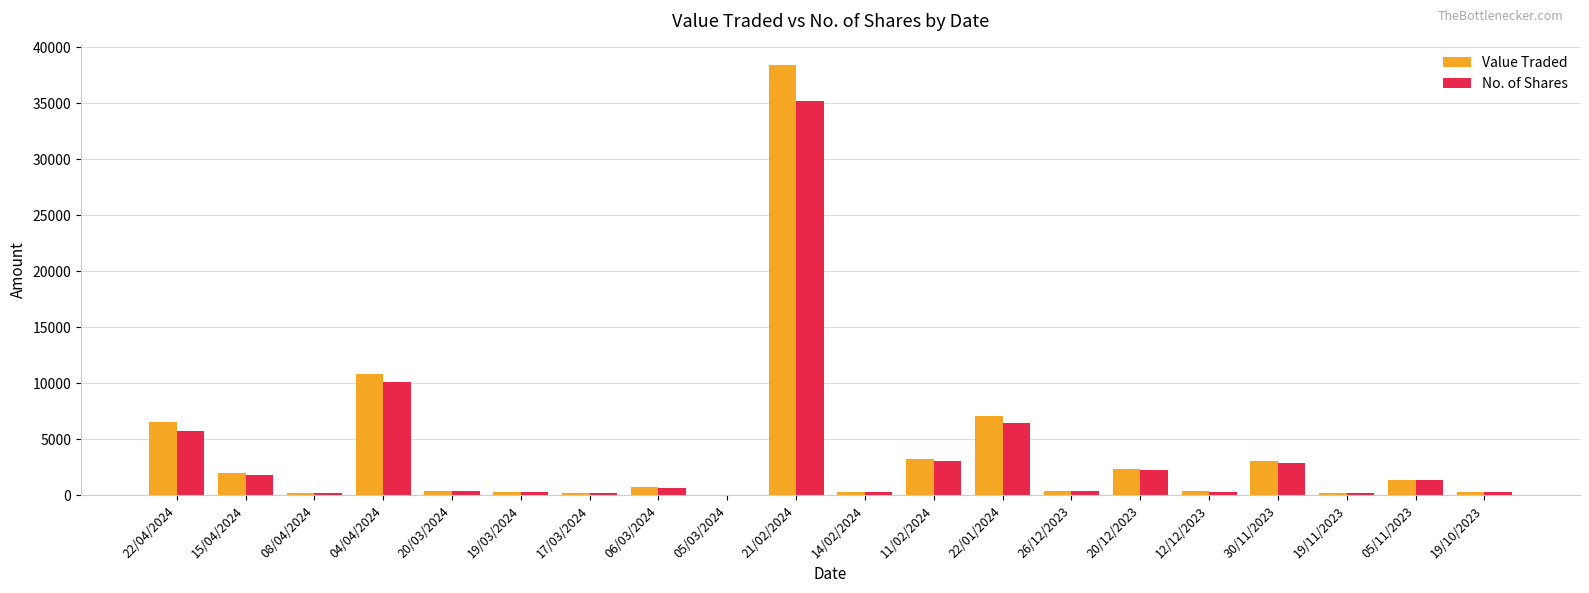

Read the Value Traded value at 17/03/2024, to the nearest 100.

200